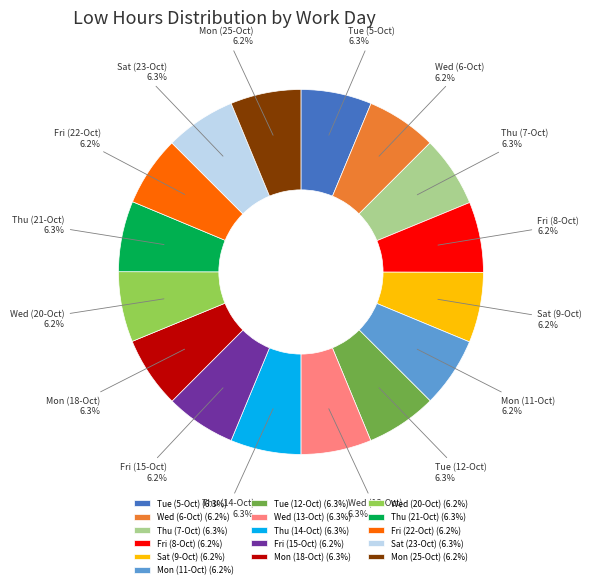

To the nearest percent, what portion does Tue (5-Oct) represent?

6%